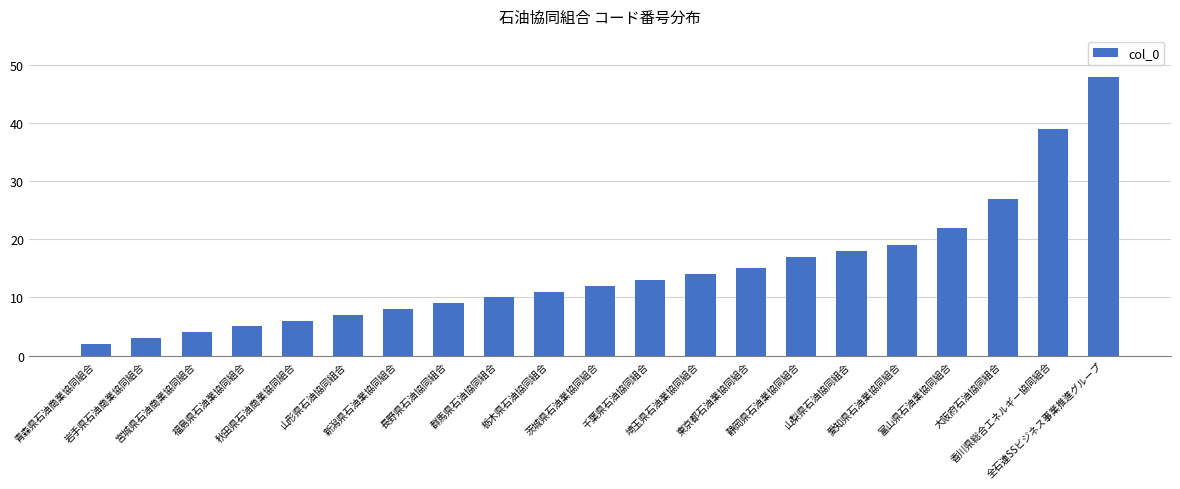

What is the difference between the maximum and second lowest values?

45